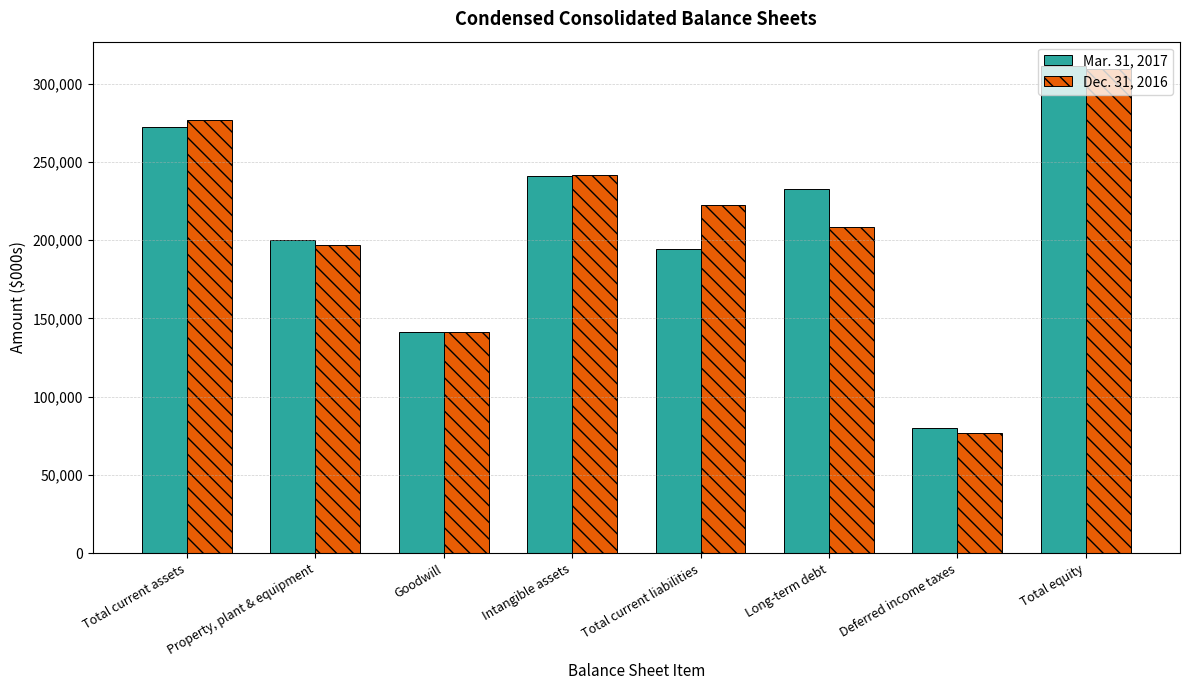

True or false: Dec. 31, 2016 has a value of 37612 at Deferred income taxes.

False